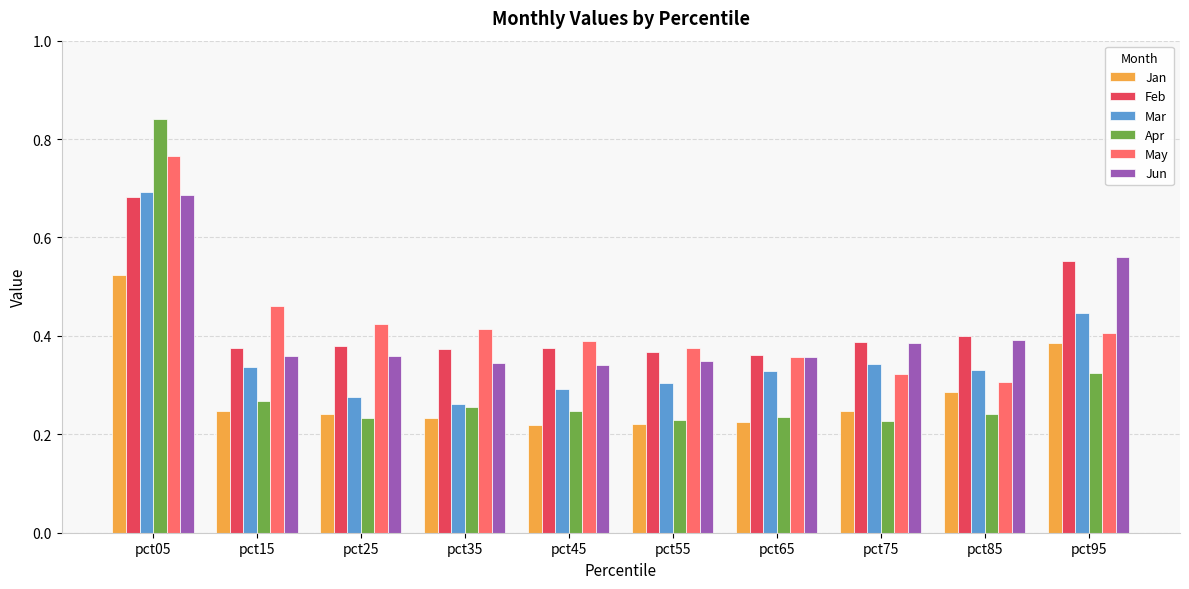

Count the Apr values in the range 0 to 1.

10